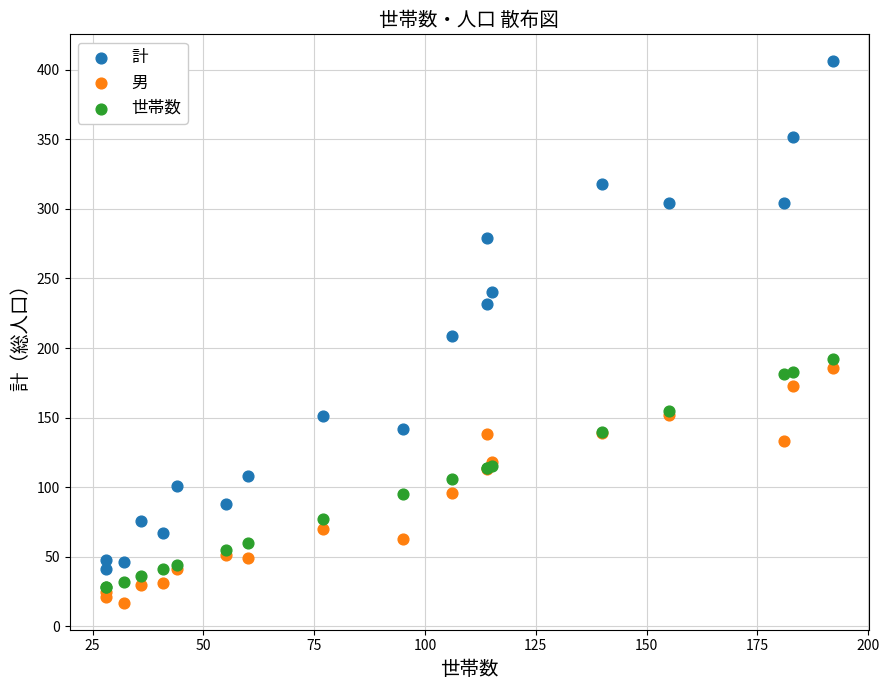

Which series has the widest spread of Y values?

計